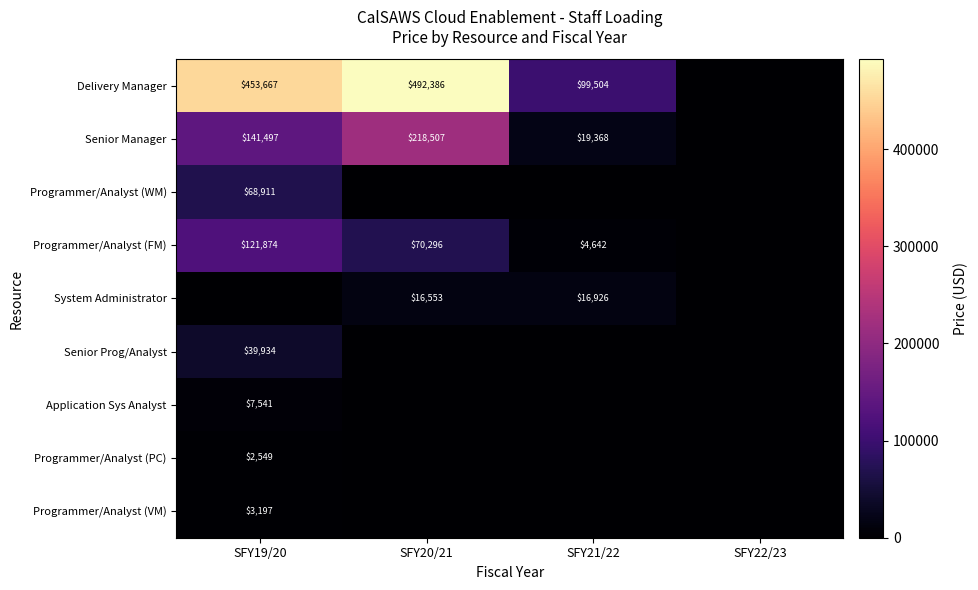

Is it true that Programmer/Analyst (FM) equals 67225 at SFY19/20?

False